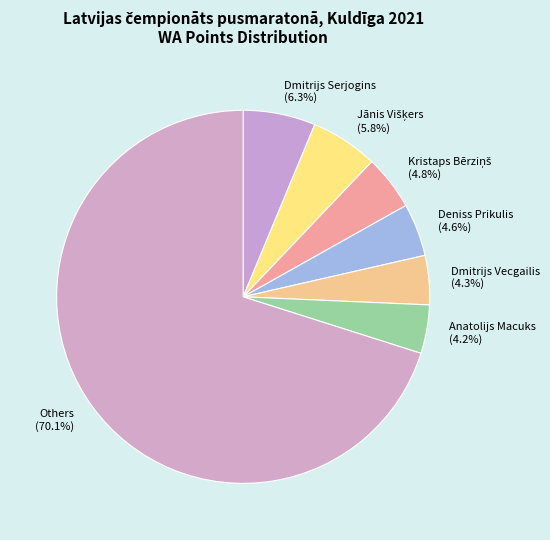

What is the largest slice in the pie chart?

Others (70.1%)